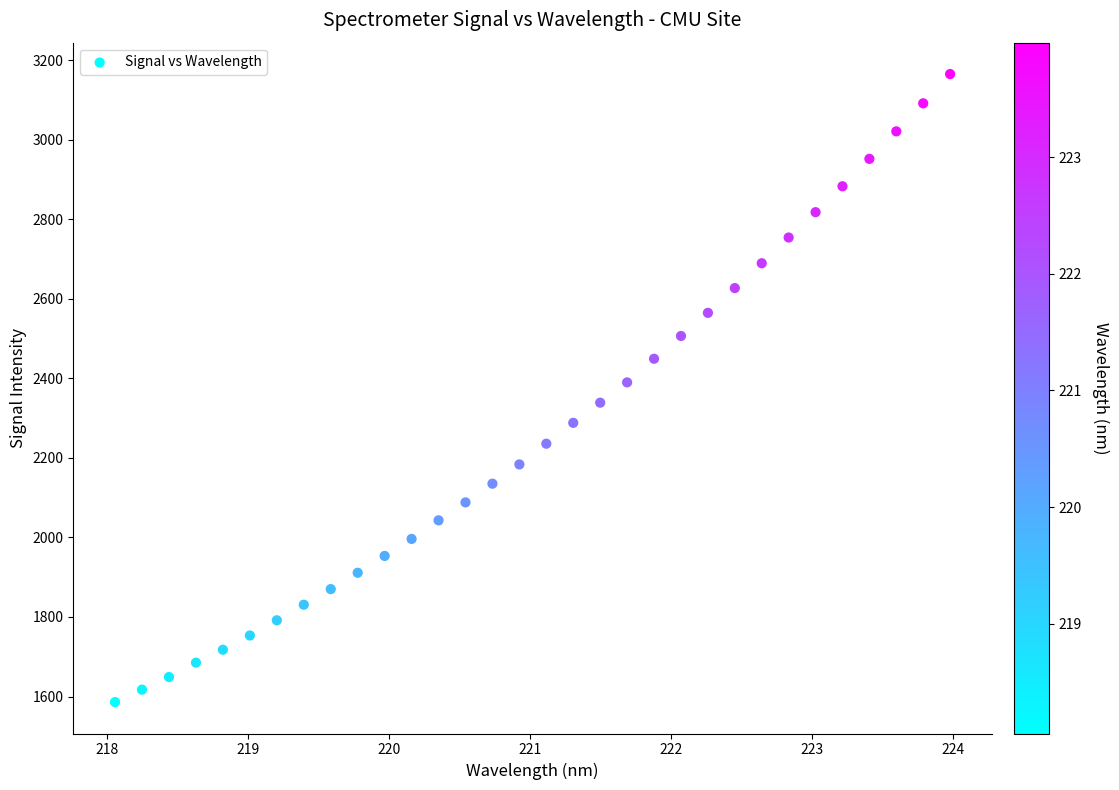

What is the range of Y values (max minus min)?

1579.4